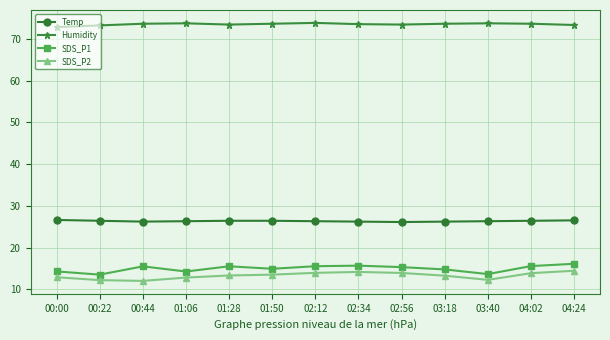

What is the maximum value shown in the chart?

73.8